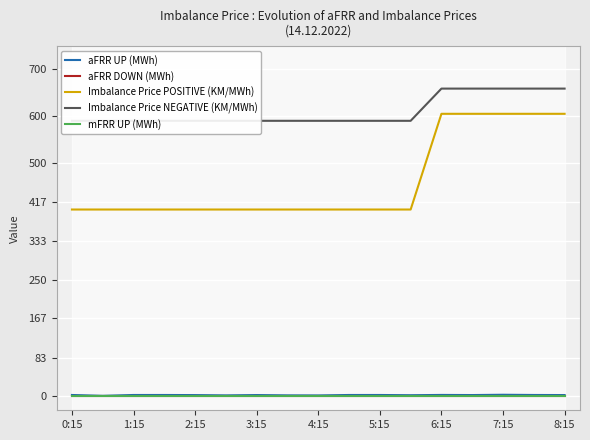

How many values in the Imbalance Price POSITIVE (KM/MWh) series exceed 400?

5